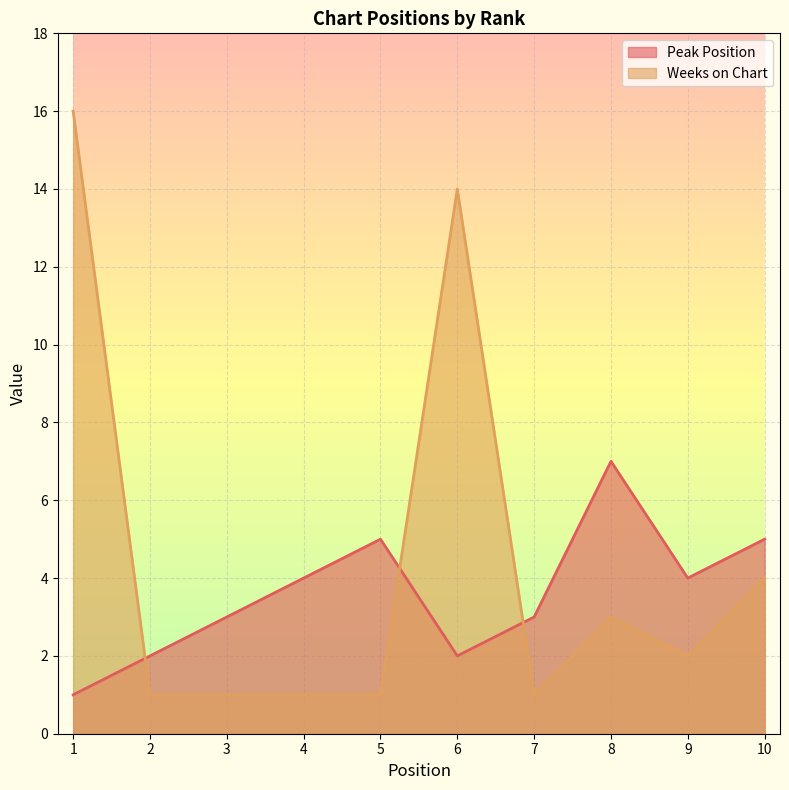

What is the sum of the Peak Position values at 10 and 6?

7